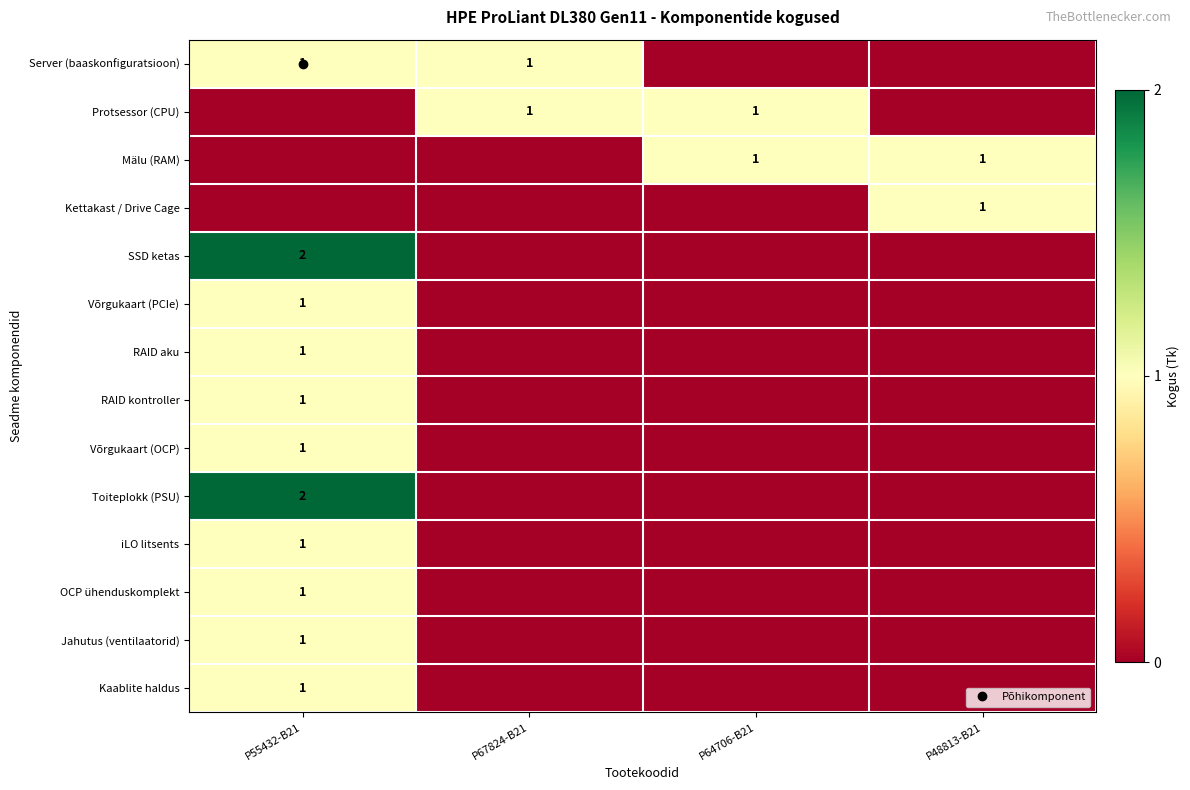

What value does the RAID kontroller series have at P55432-B21?

1